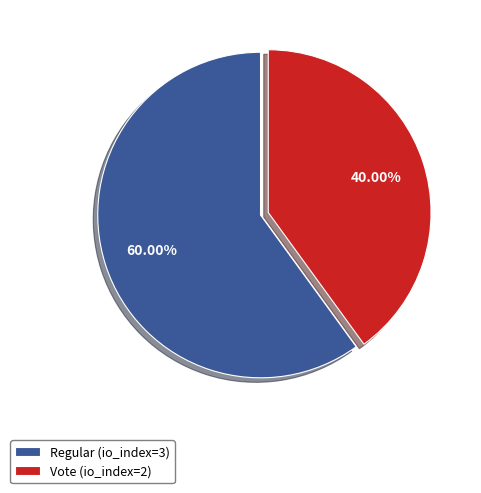

To the nearest percent, what is the combined percentage of Regular (io_index=3) and Vote (io_index=2)?

100%